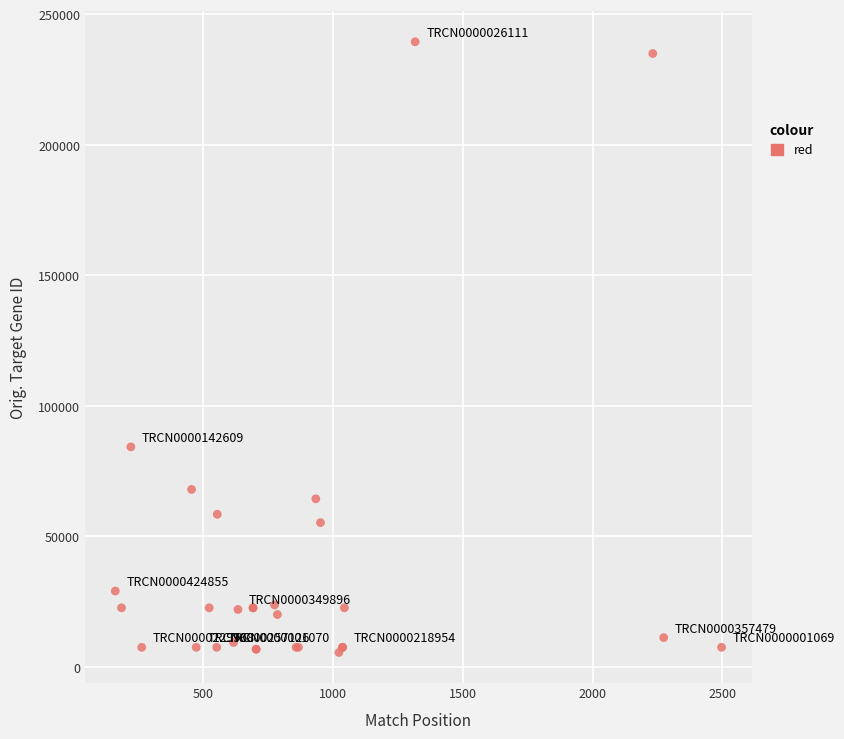

What Y value in the scatter plot is closest to 122542?

84332